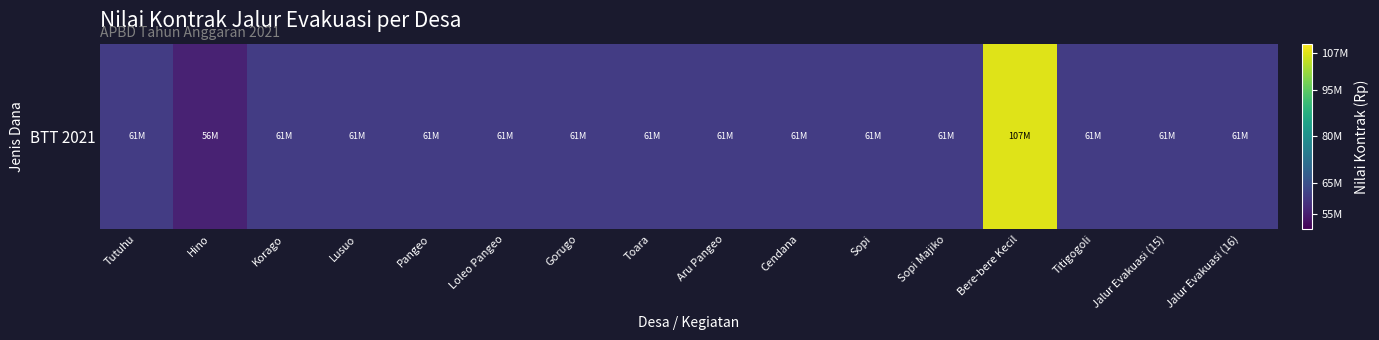

What is the sum of the values at Hino and Tutuhu?

116440000